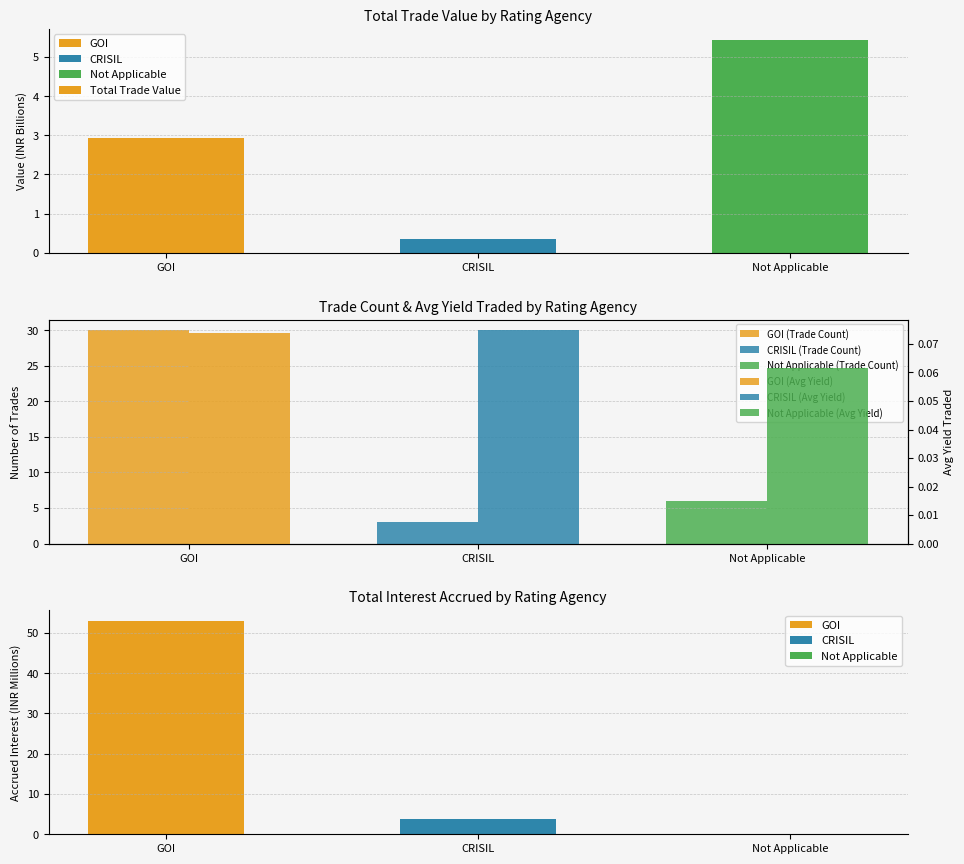

Which category has the highest value across all series?

Not Applicable